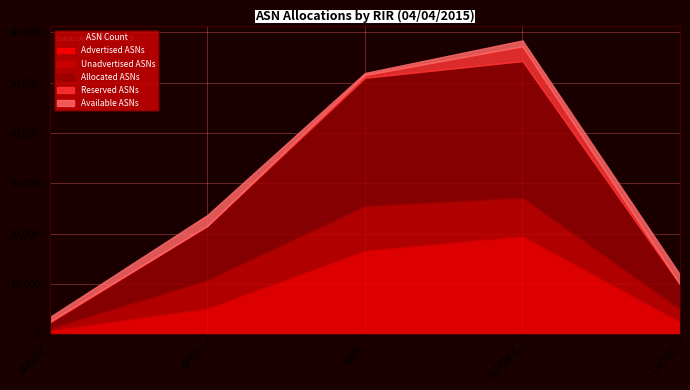

The Available ASNs series shows 718 at LACNIC. True or false?

False